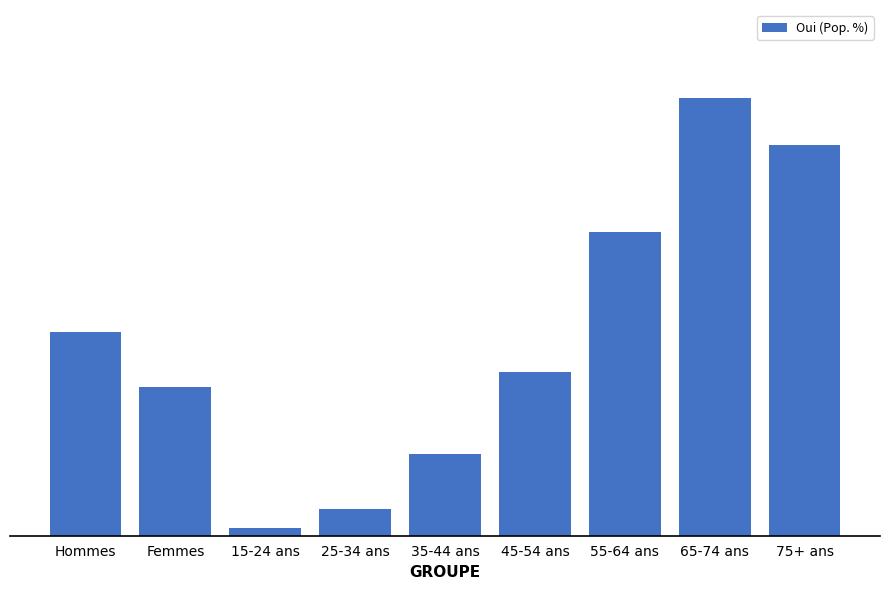

At which label does the data first exceed 10?

Hommes